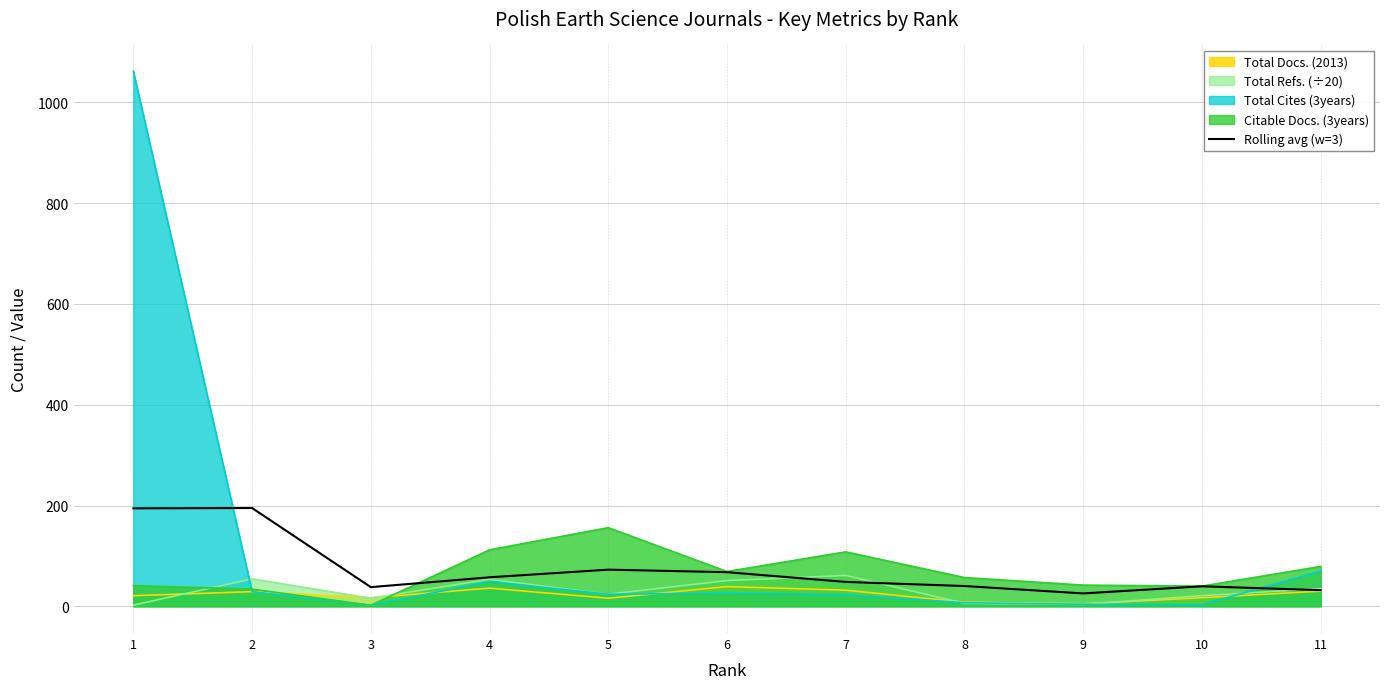

The value at 1 is 315.2. True or false?

False